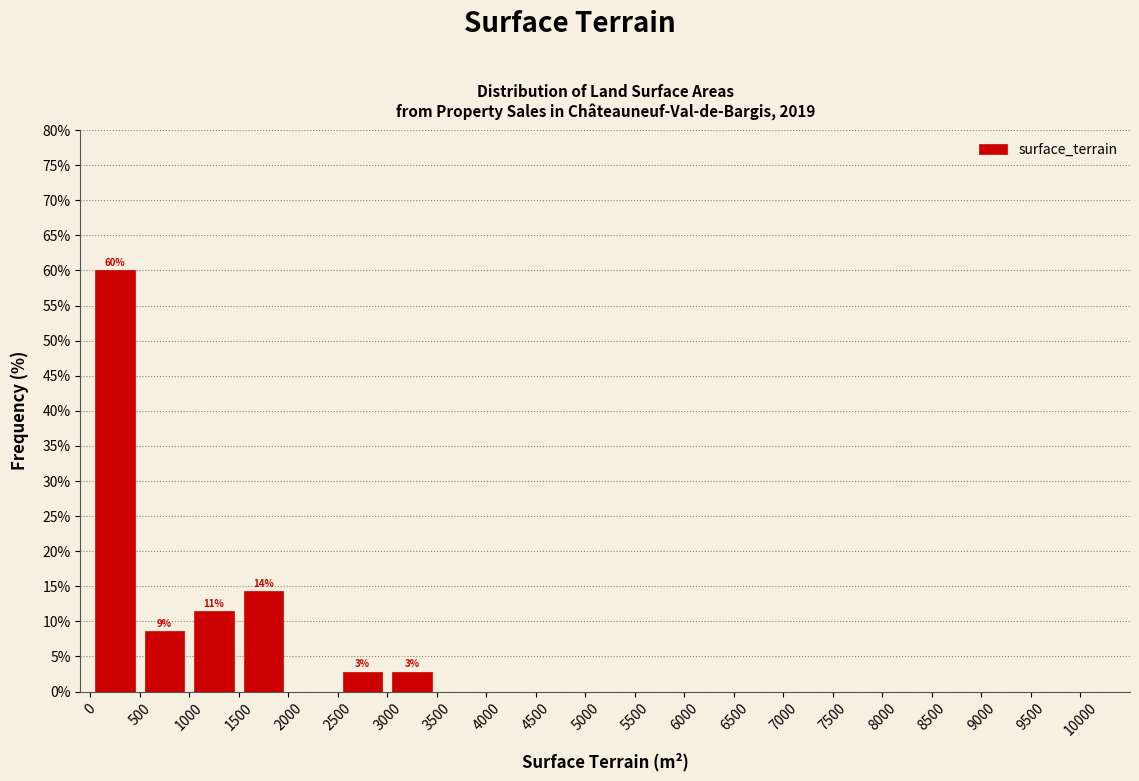

Over which range of the x-axis is the bar tallest?

0 to 500